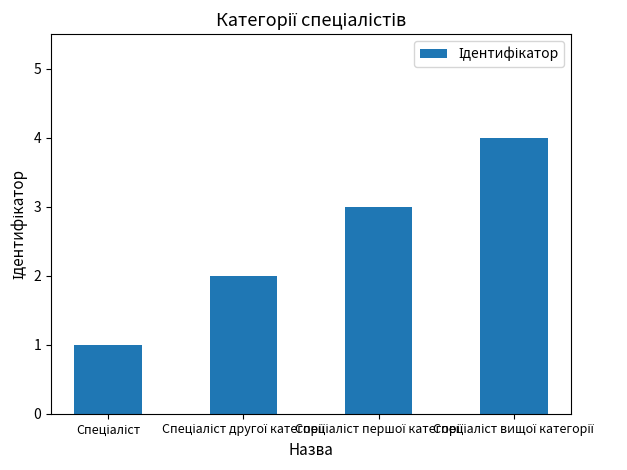

What is the difference between the maximum and minimum values?

3